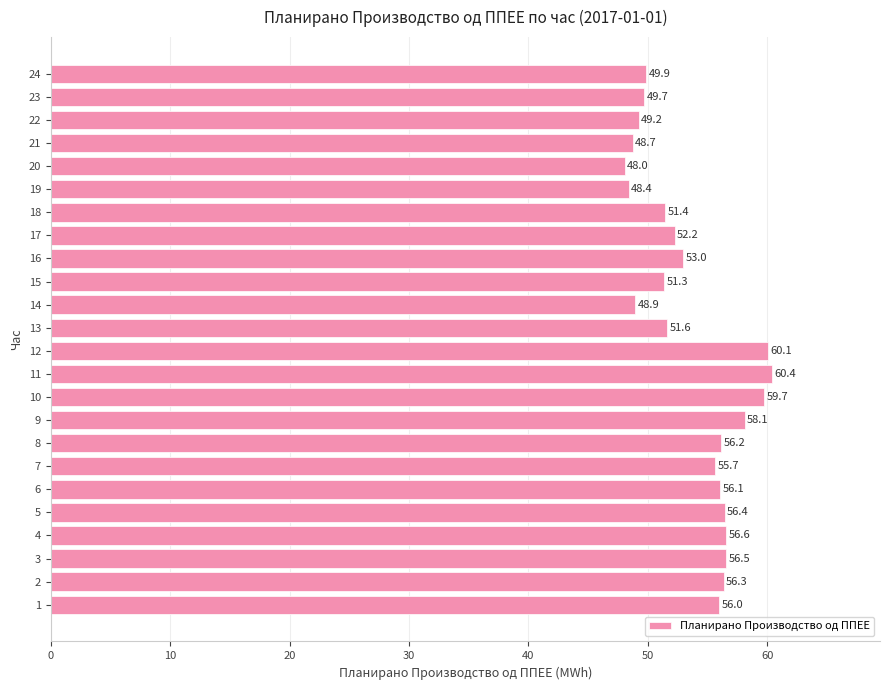

Which has a higher value, 11 or 23?

11